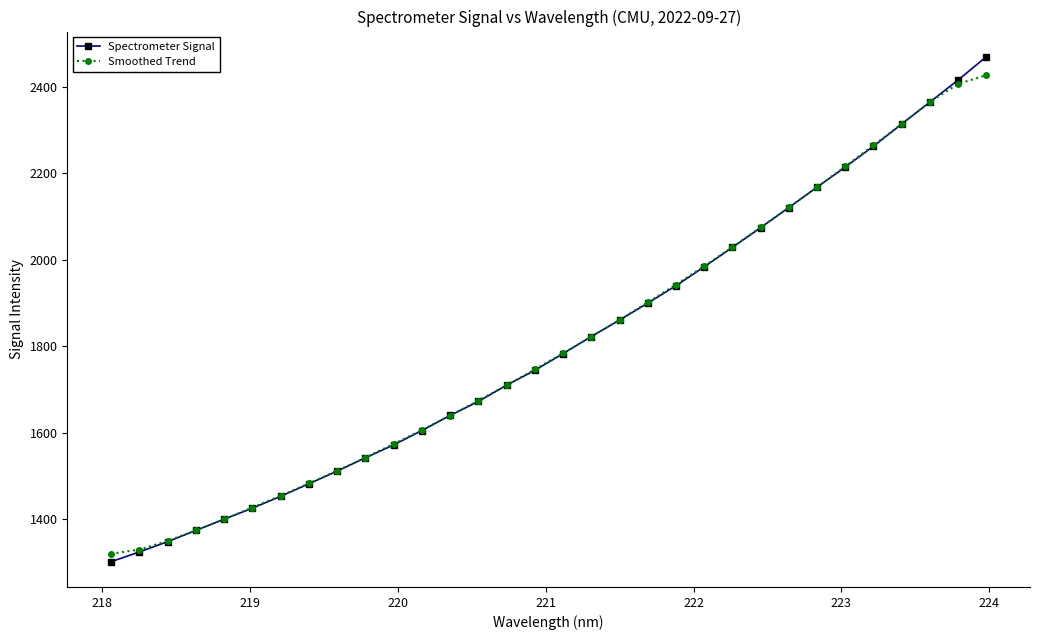

What is the value of the Spectrometer Signal point at the 21st from the left?

1940.0